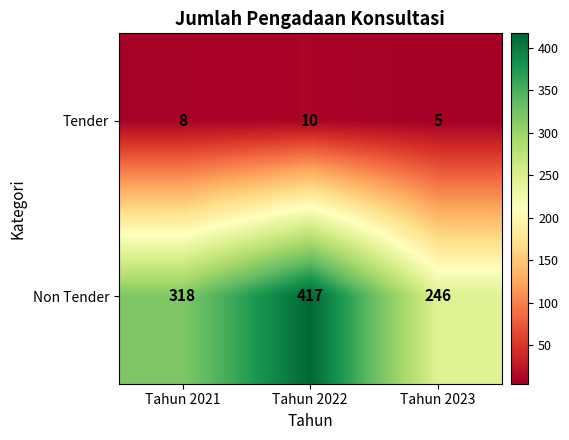

Between Tahun 2021 and Tahun 2022, which series saw the biggest shift?

Non Tender